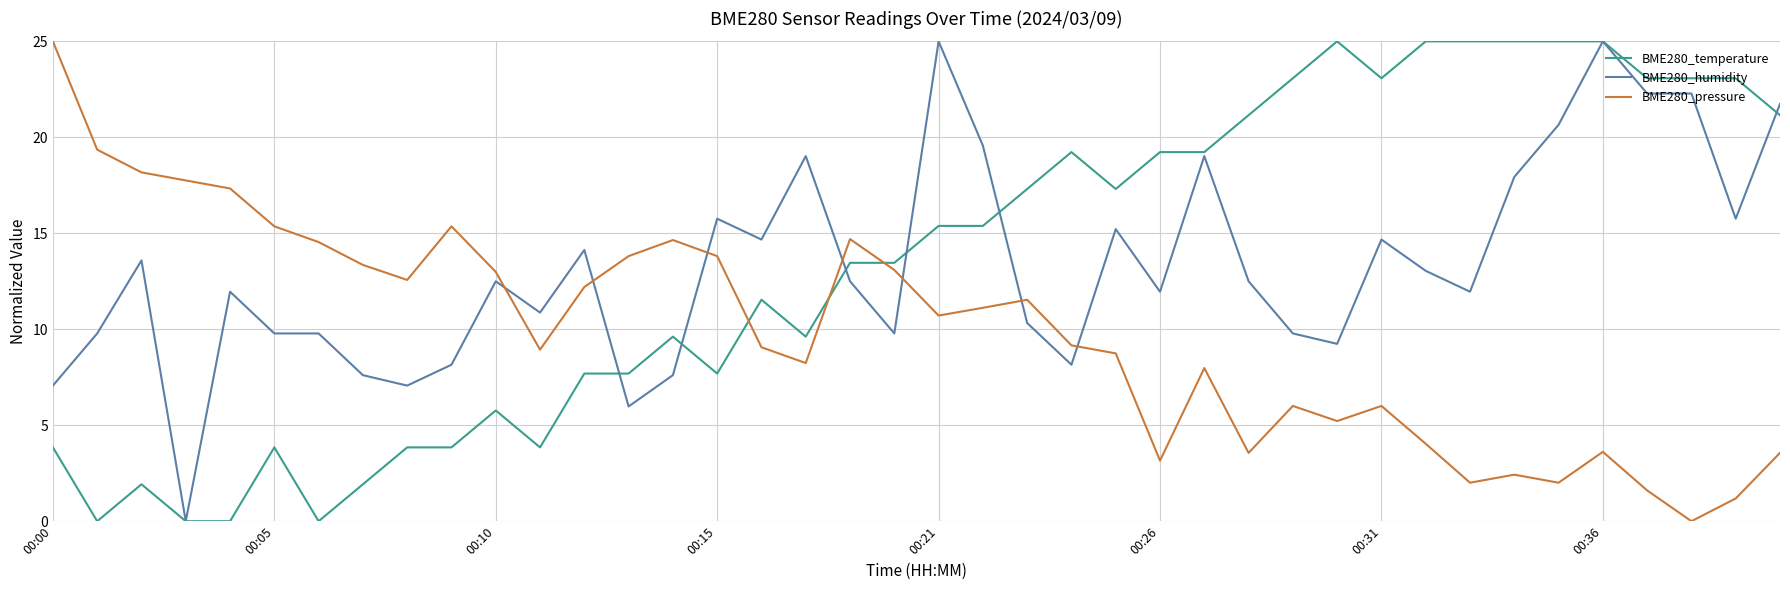

After their last crossing, which series has the higher values: BME280_pressure or BME280_humidity?

BME280_humidity